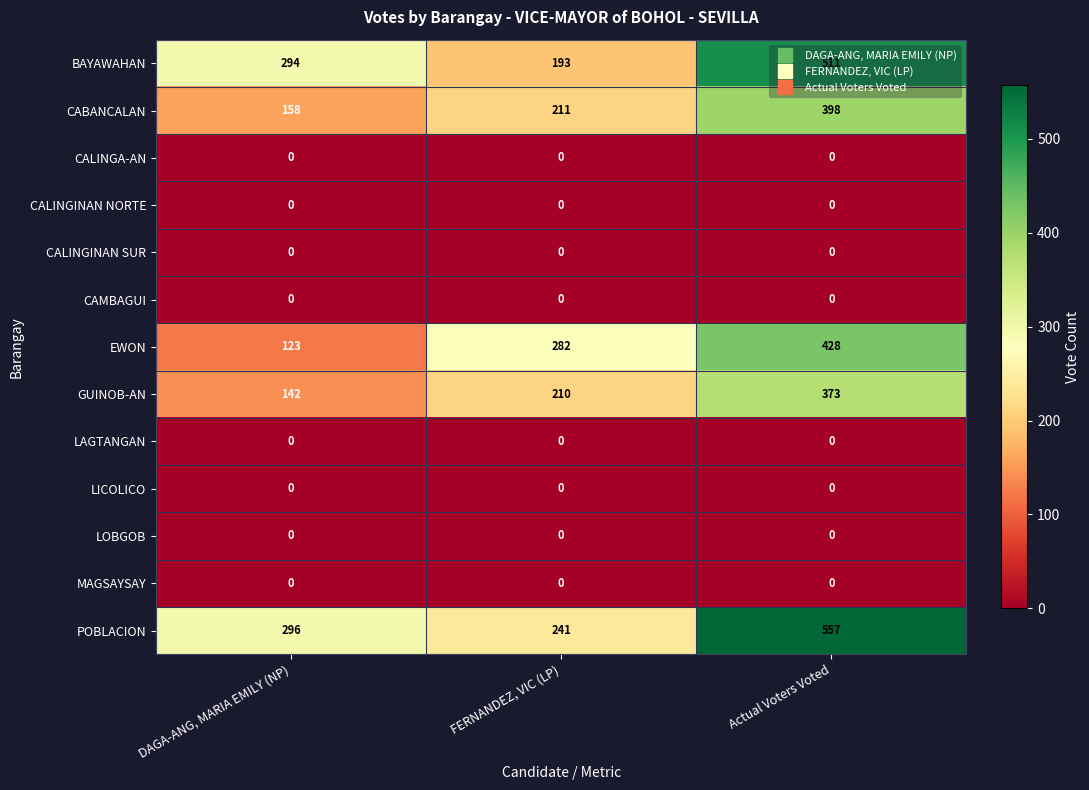

Is it true that CALINGINAN SUR equals 0 at FERNANDEZ, VIC (LP)?

True